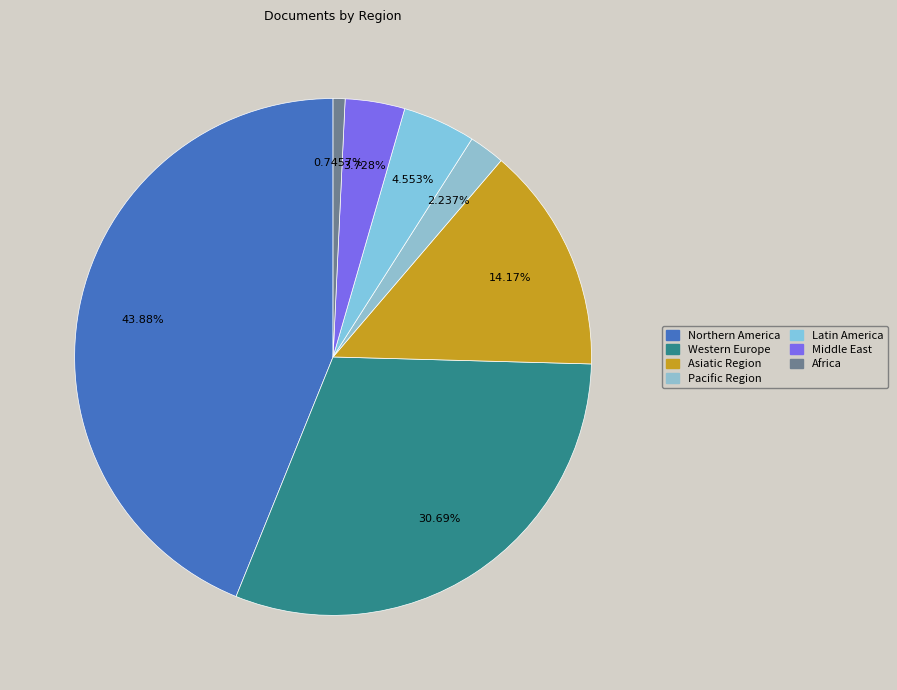

Which category has the smallest portion of the pie?

Africa